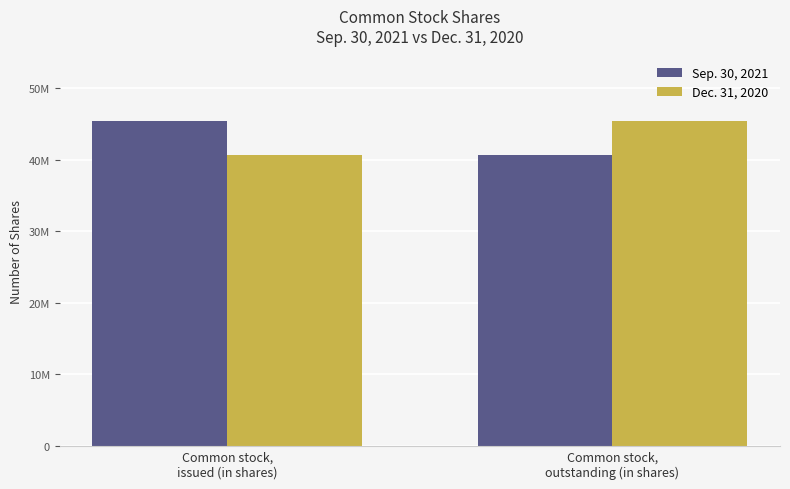

Reading left to right, extract all data points from this chart.

Sep. 30, 2021: 45503061	40707047
Dec. 31, 2020: 40707047	45503061